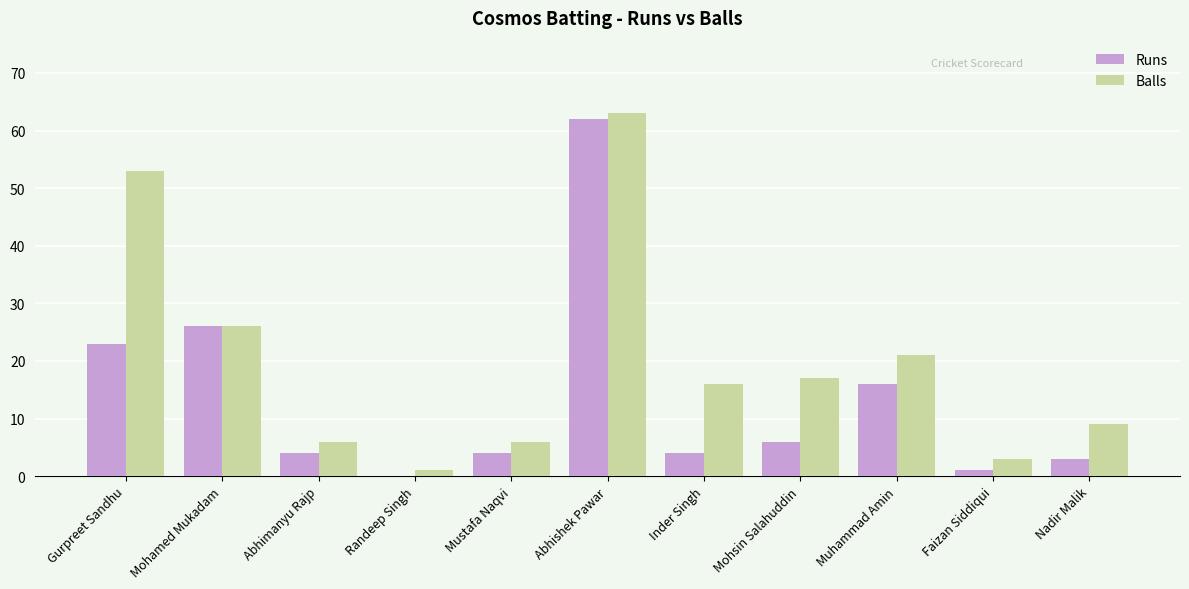

At which category is the sum across all series the highest?

Abhishek Pawar